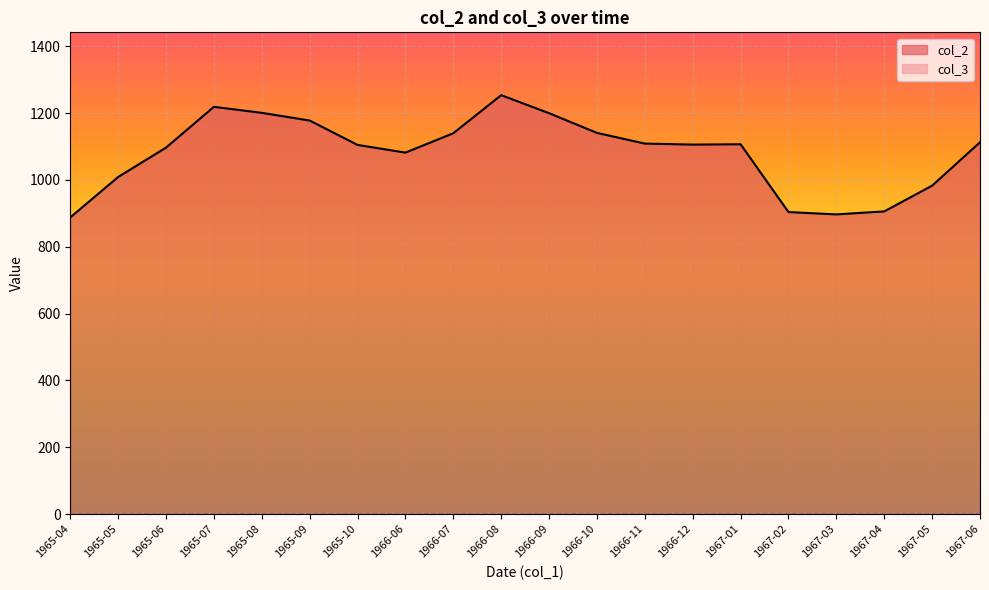

Which category has the lowest value across all series?

1965-04